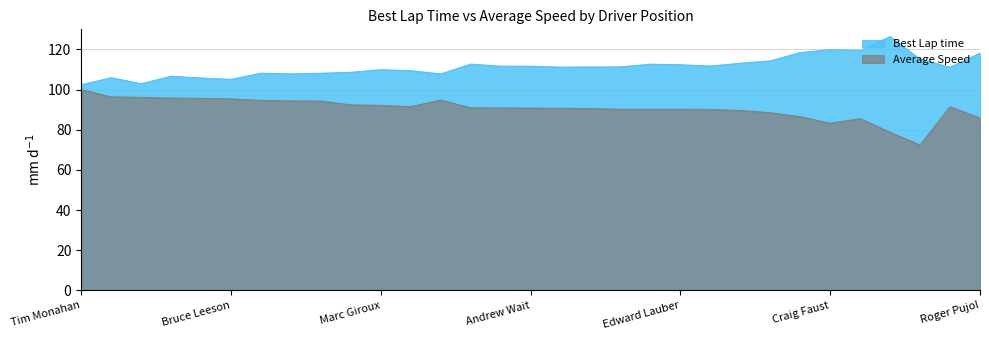

True or false: Best Lap time and Average Speed intersect in this chart.

False